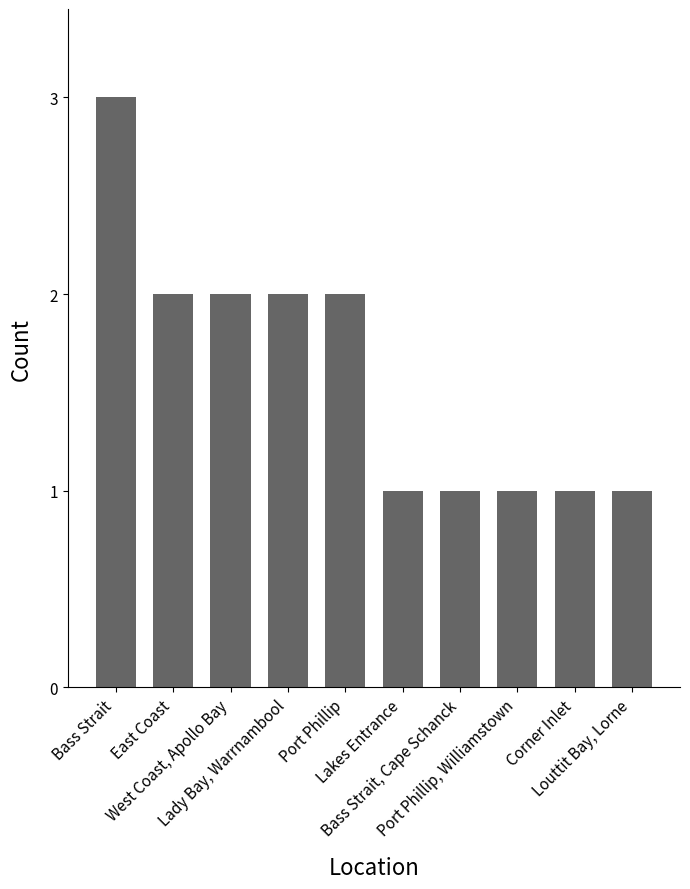

What position from the left is West Coast, Apollo Bay?

3